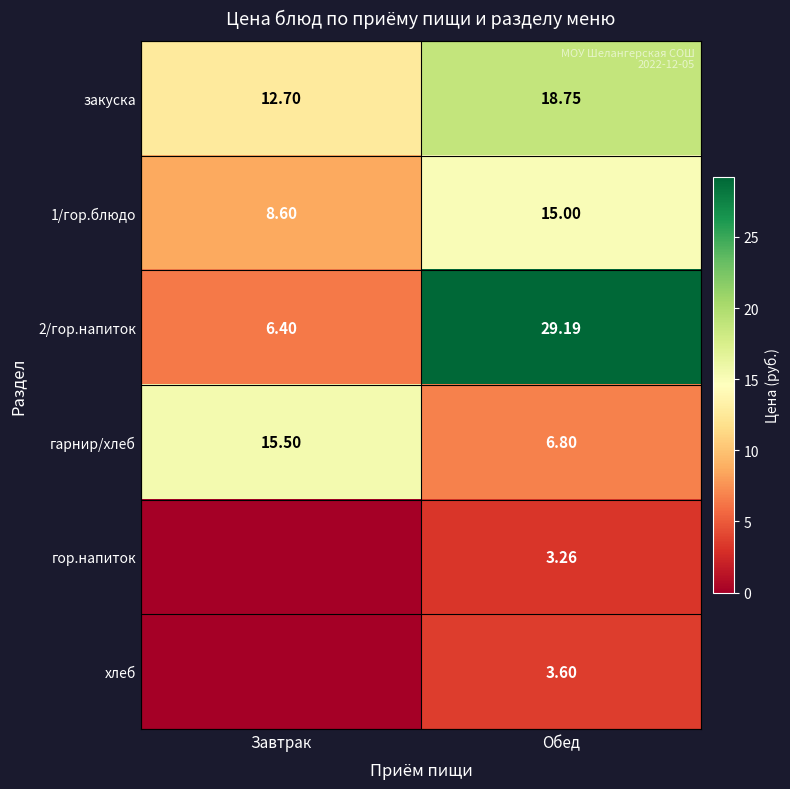

Is the value of 2/гор.напиток at Обед greater than the value of закуска at Завтрак?

Yes